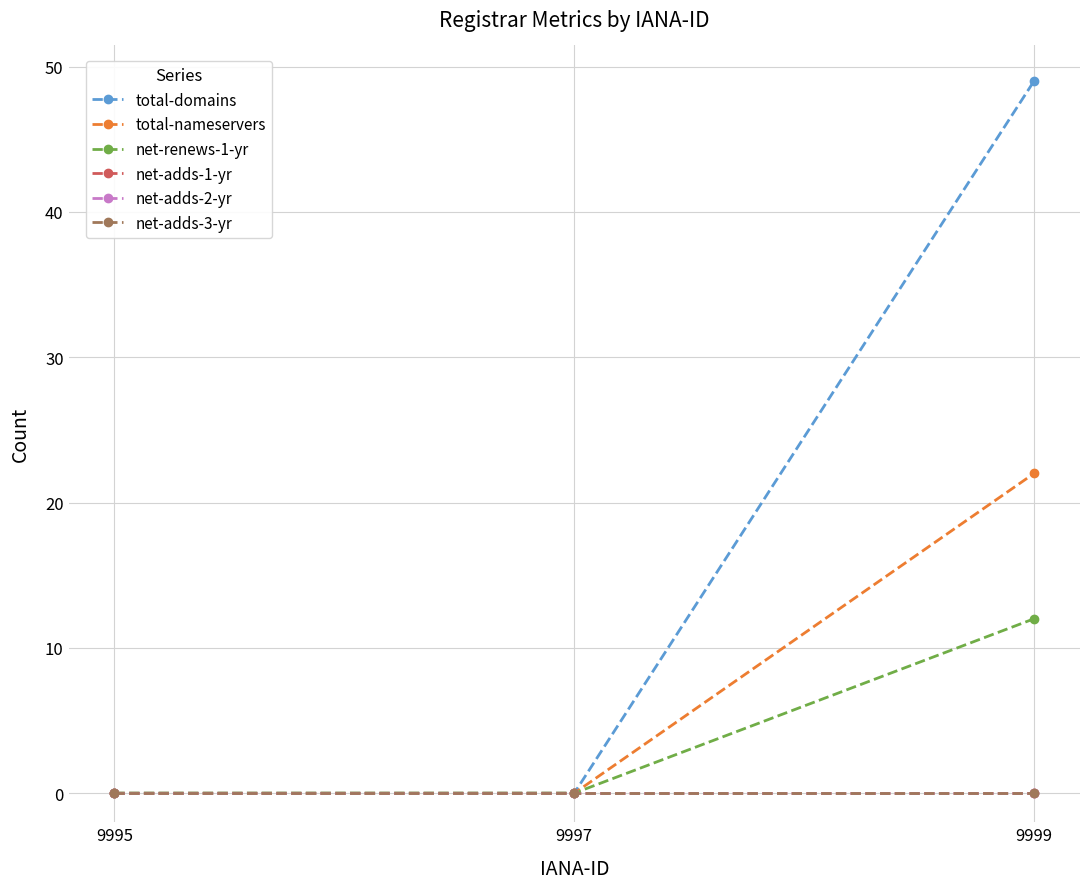

Does the chart have visible grid lines?

Yes